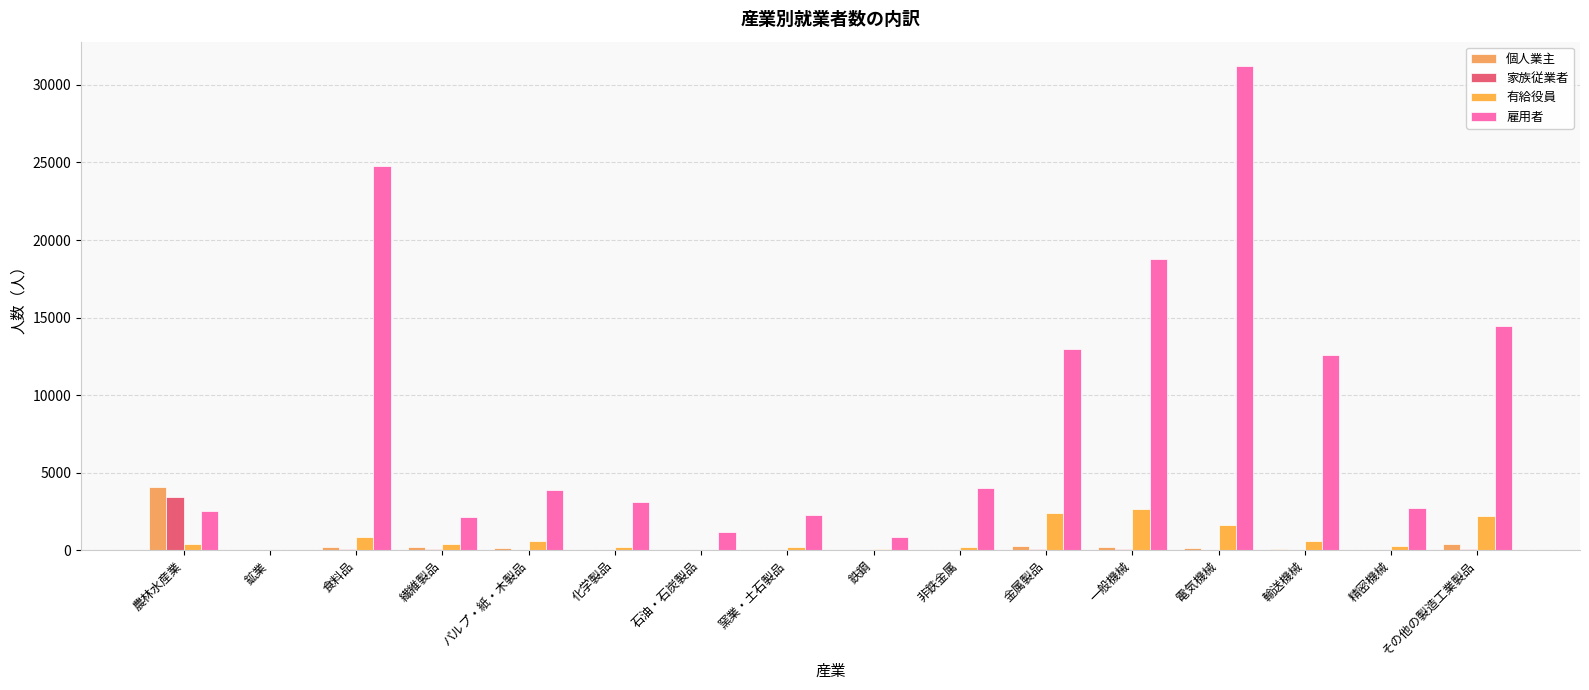

Where does the 雇用者 series first go above 3902?

食料品